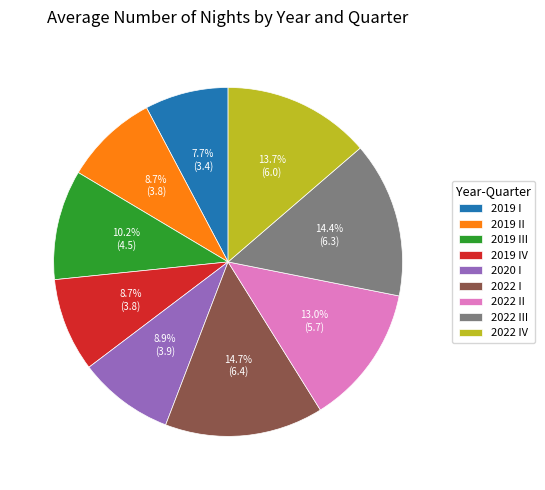

The 2019 III slice represents 21% of the pie. True or false?

False